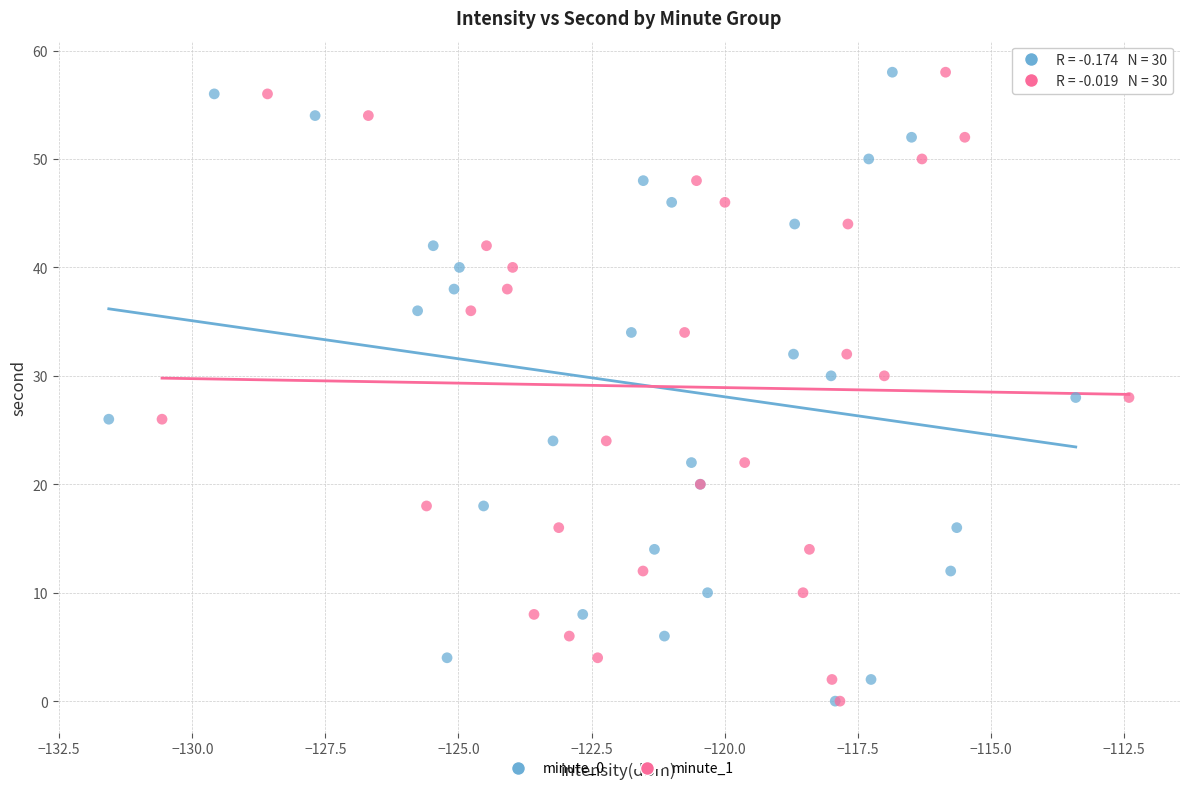

What are all the series names shown in the legend?

minute_0, minute_1